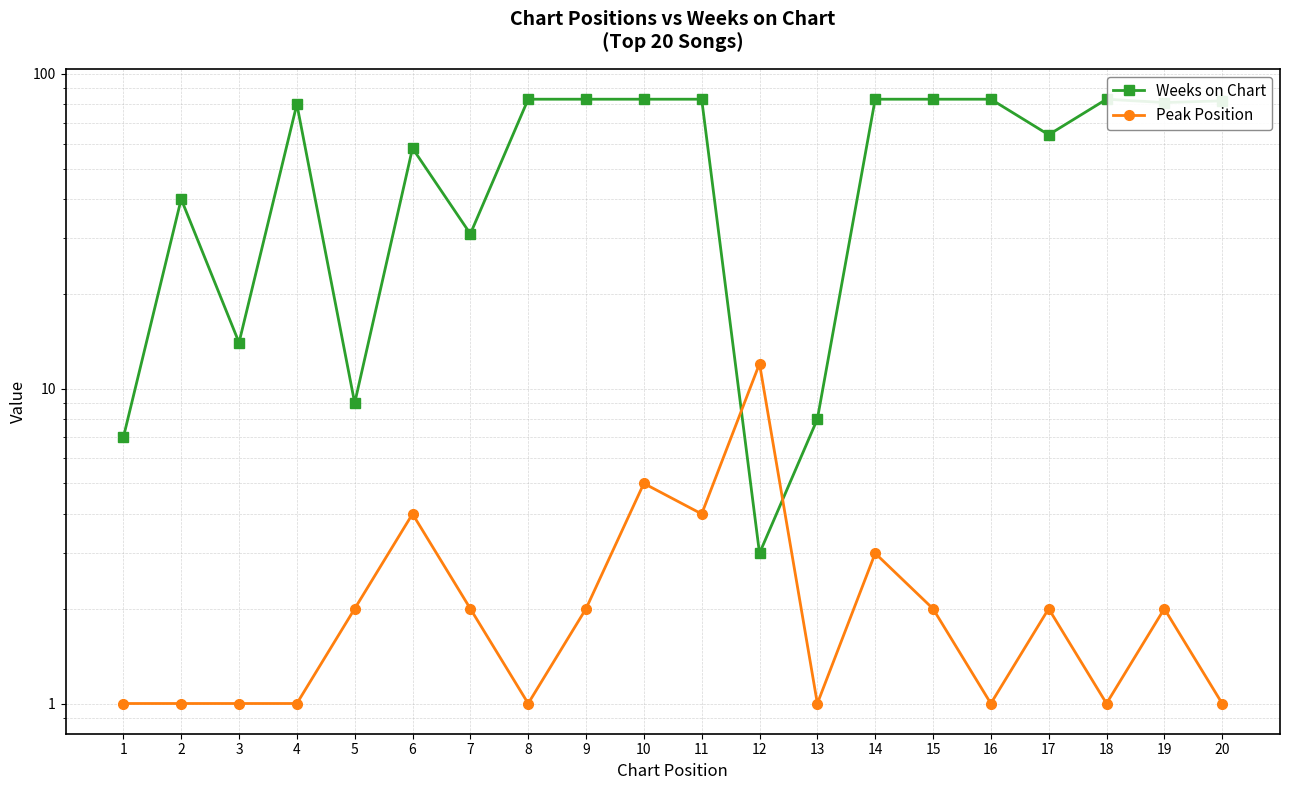

The Weeks on Chart series shows 14 at 3. True or false?

True